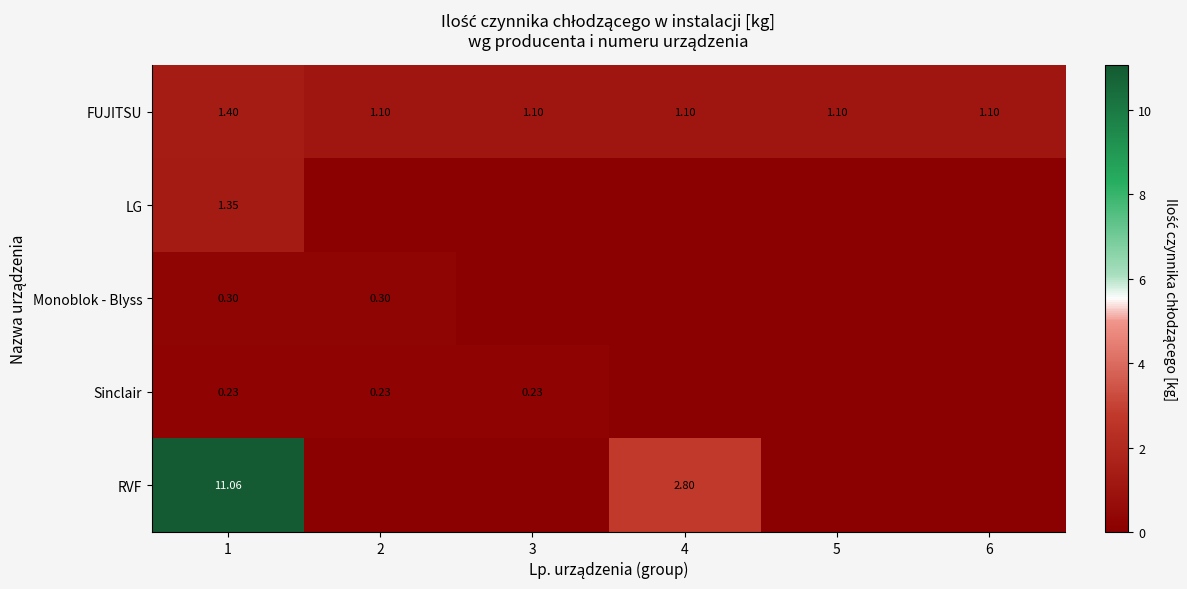

What is the maximum value shown in the chart?

11.1